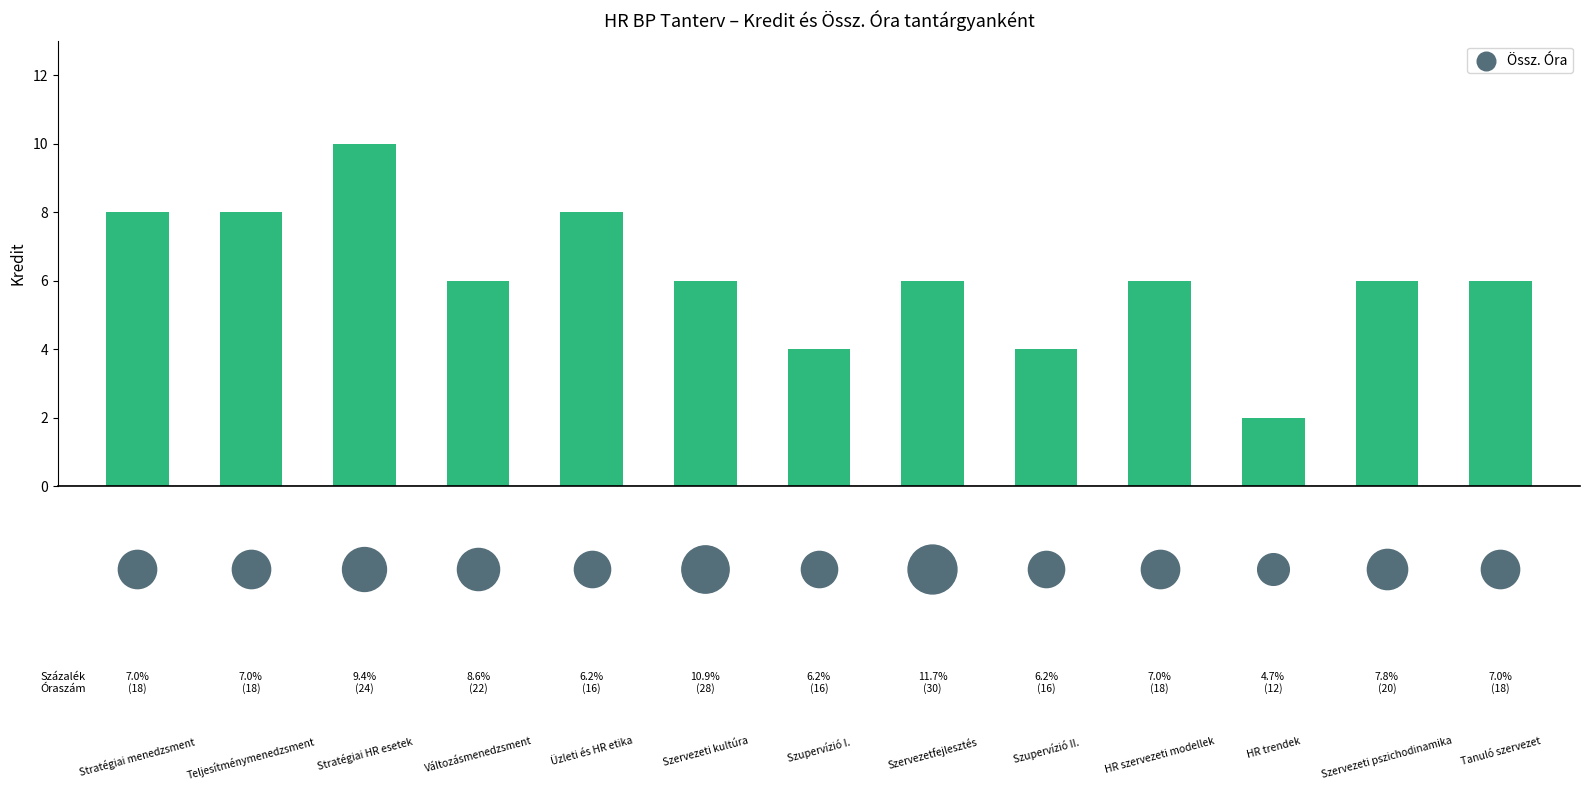

What is the change in value from 2 to 4?

-2